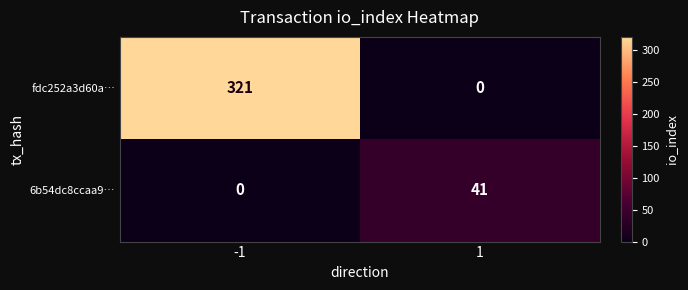

Which category has the highest value across all series?

-1